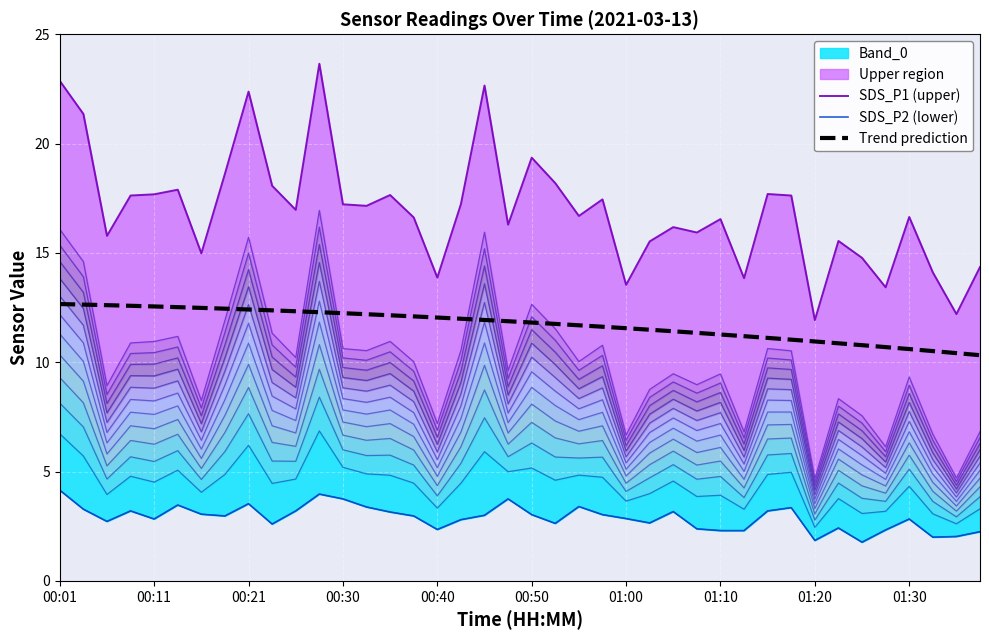

True or false: SDS_P2 (lower) has a value of 3.8 at 25.

False